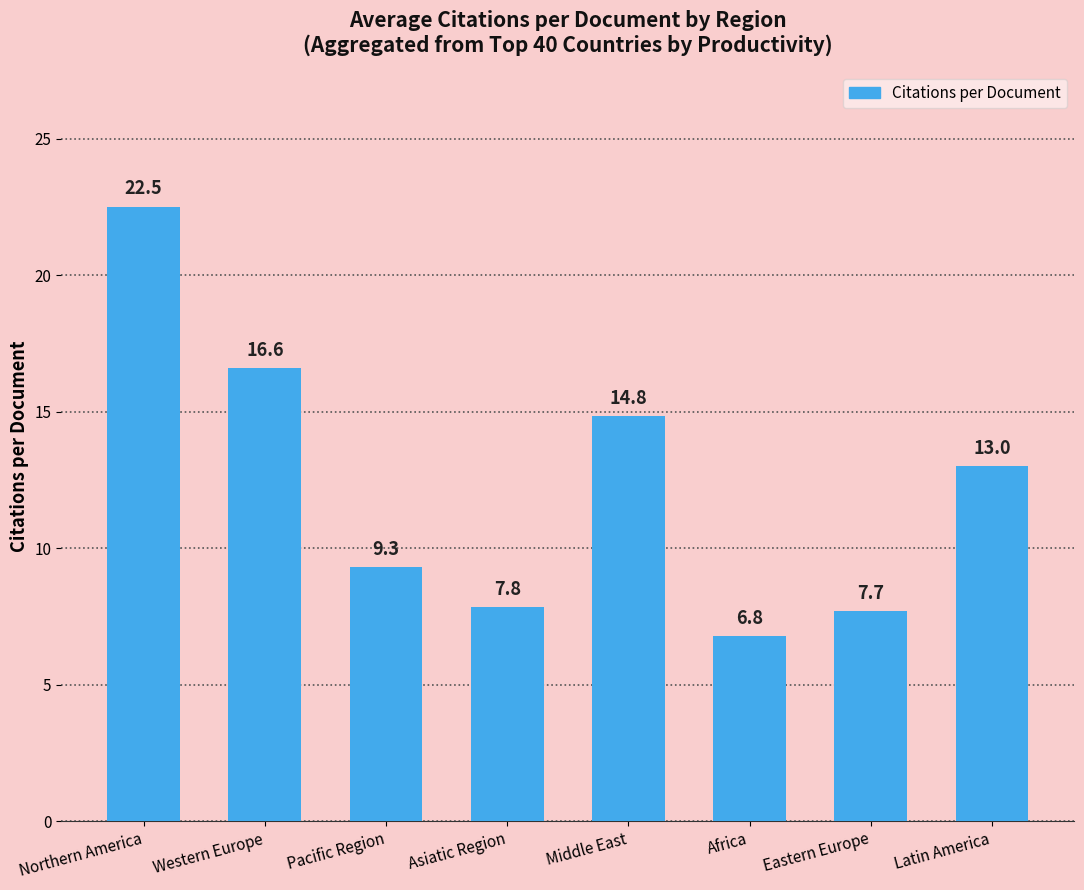

What is the average value?

12.3